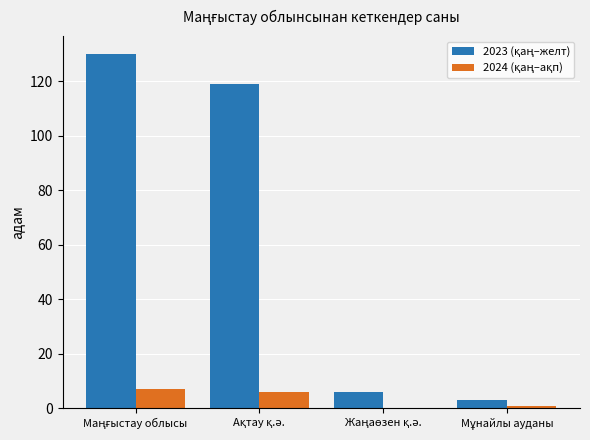

Which series has the largest total across all categories?

2023 (қаң–желт)